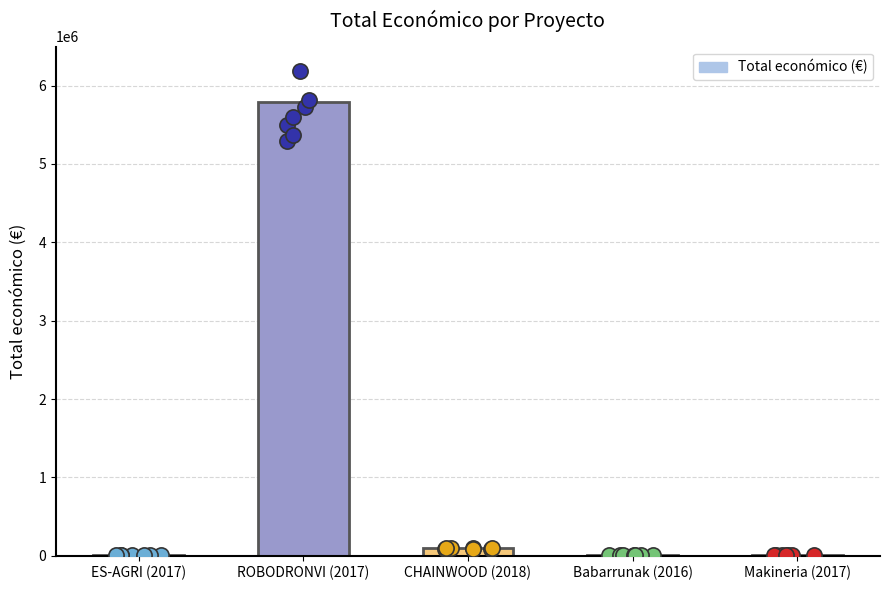

Which has a higher value, CHAINWOOD (2018) or Makineria (2017)?

CHAINWOOD (2018)